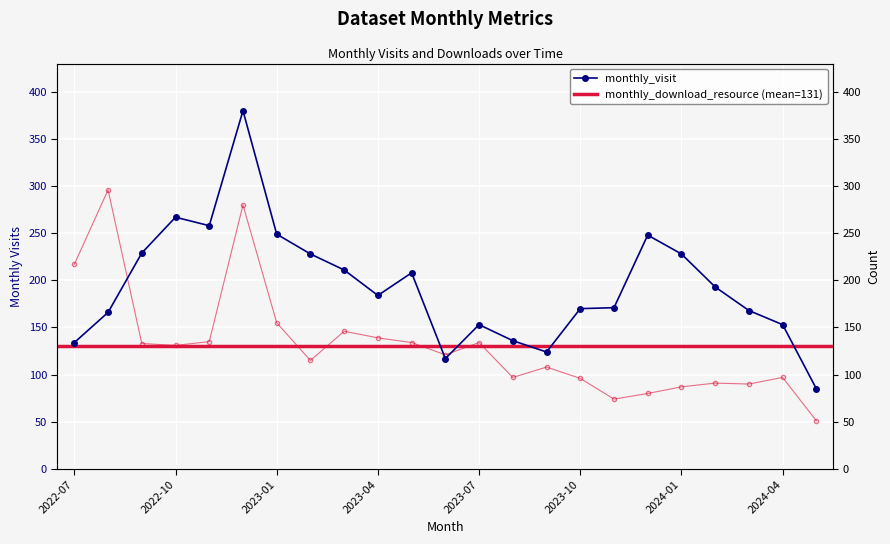

After their last crossing, which series has the higher values: monthly_download_resource or monthly_visit?

monthly_visit